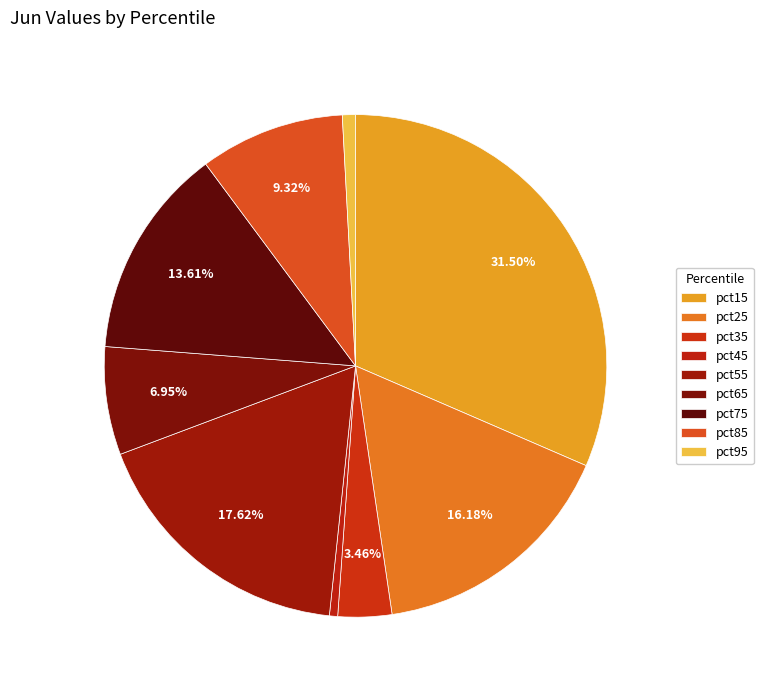

How many slices are in this pie chart?

9